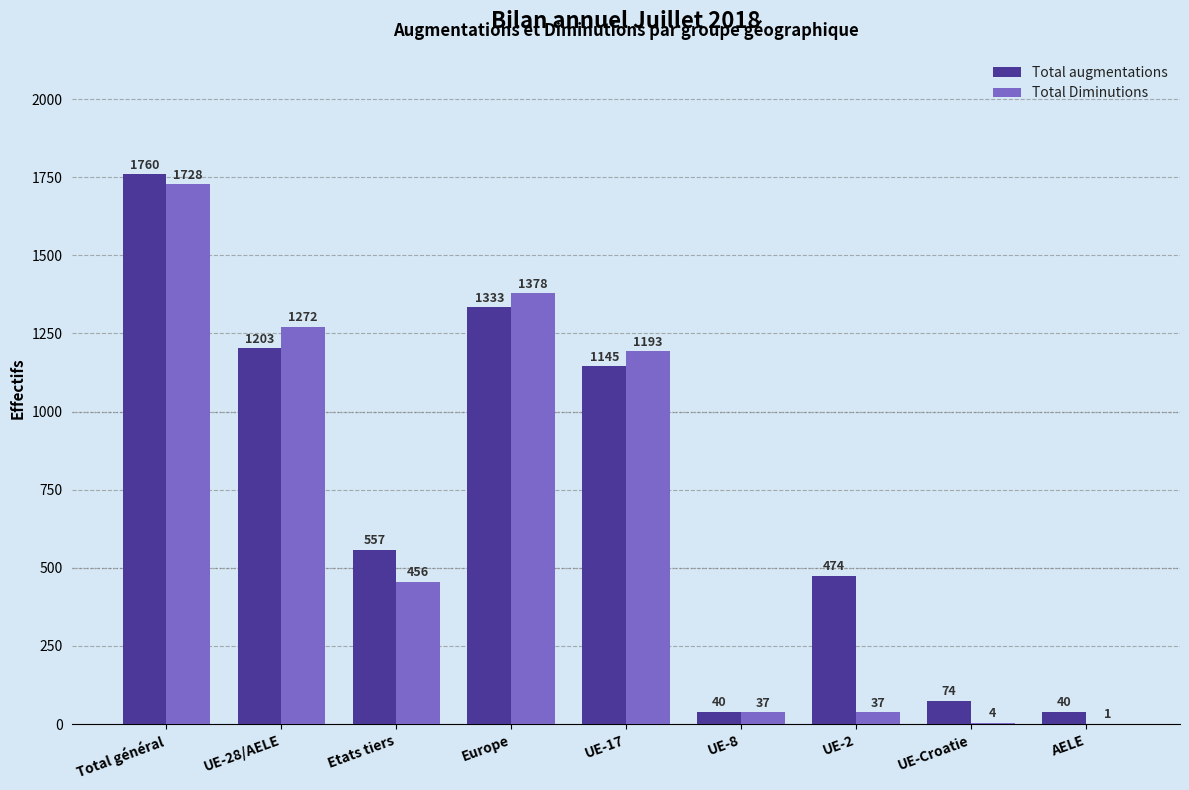

The value of Total Diminutions at Total général is 2640. True or false?

False